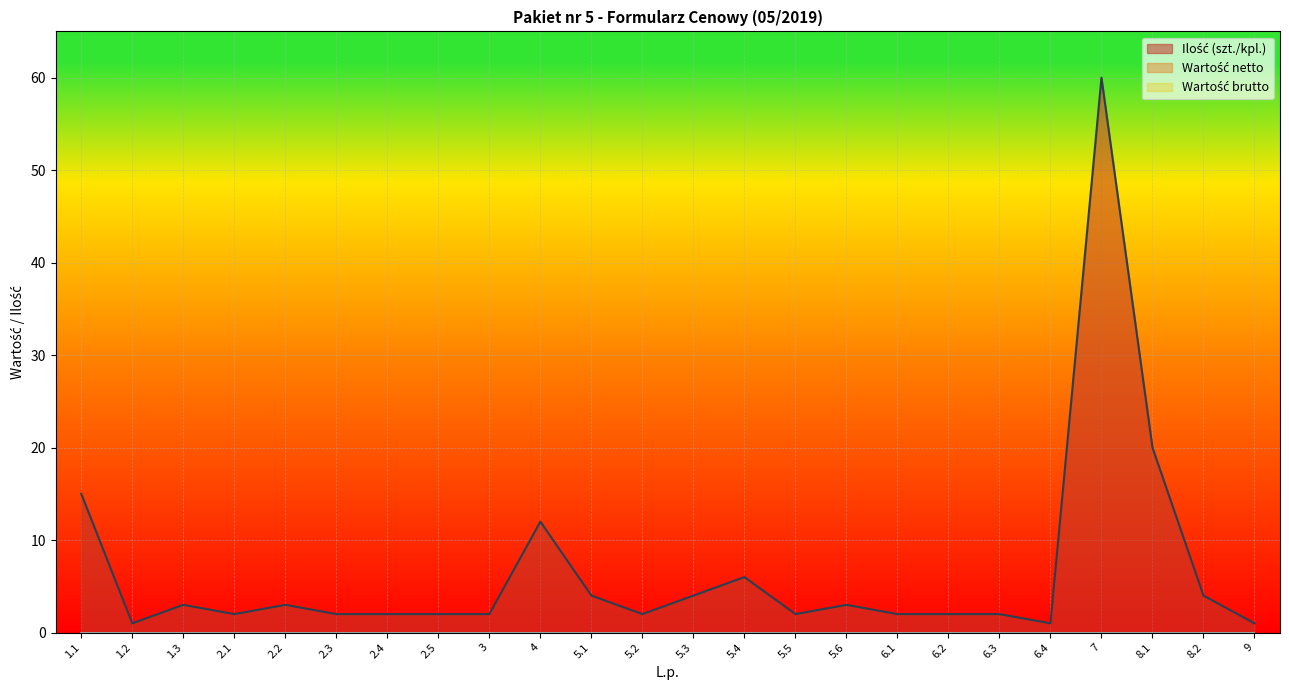

True or false: Ilość (szt./kpl.) and Wartość netto intersect in this chart.

False